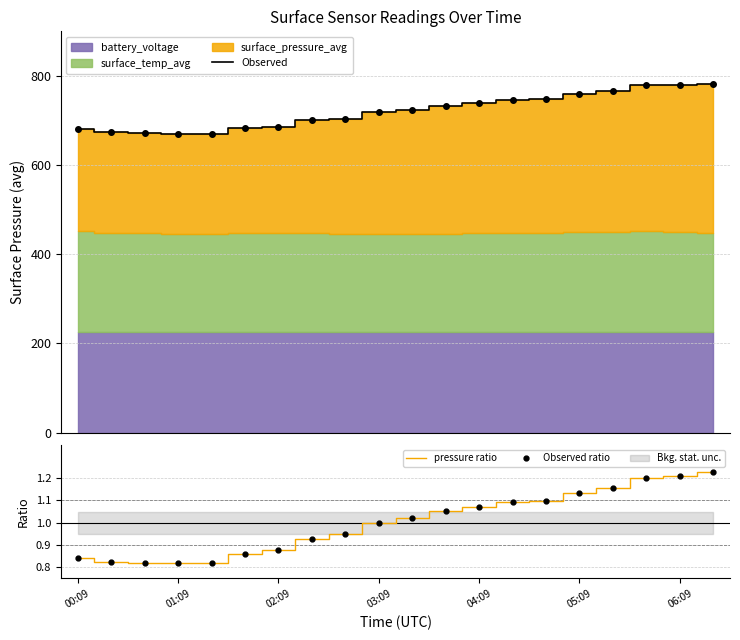

What is the highest value of the Observed series?

783.0